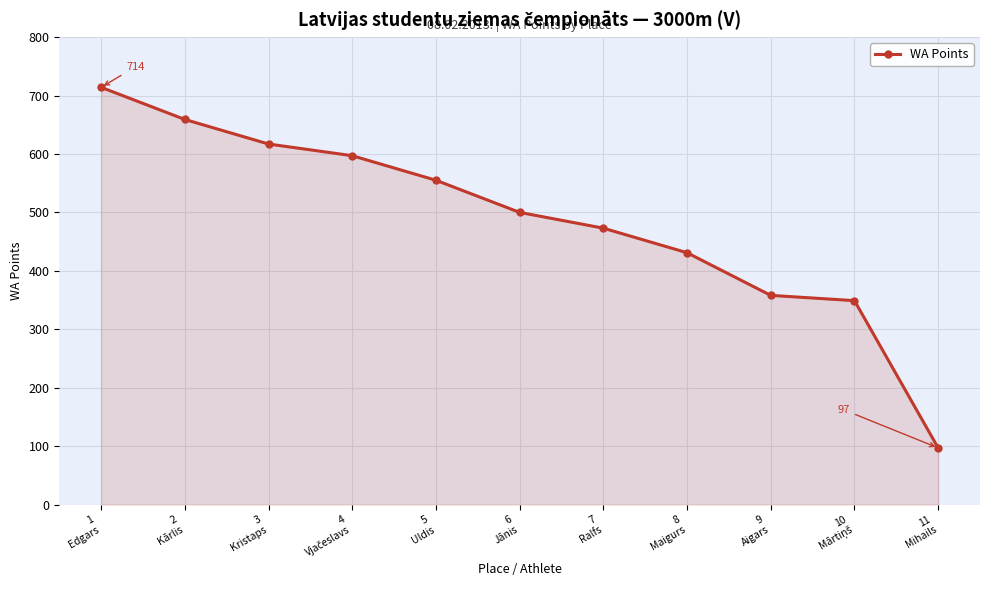

True or false: the data has more than 0 interior local peaks.

False